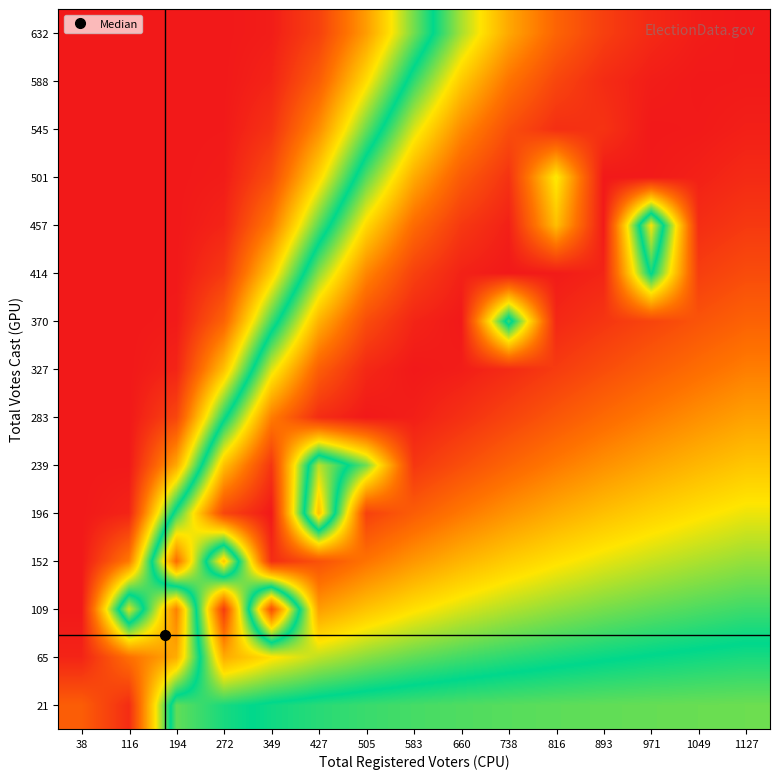

At which category is the sum across all series the highest?

893